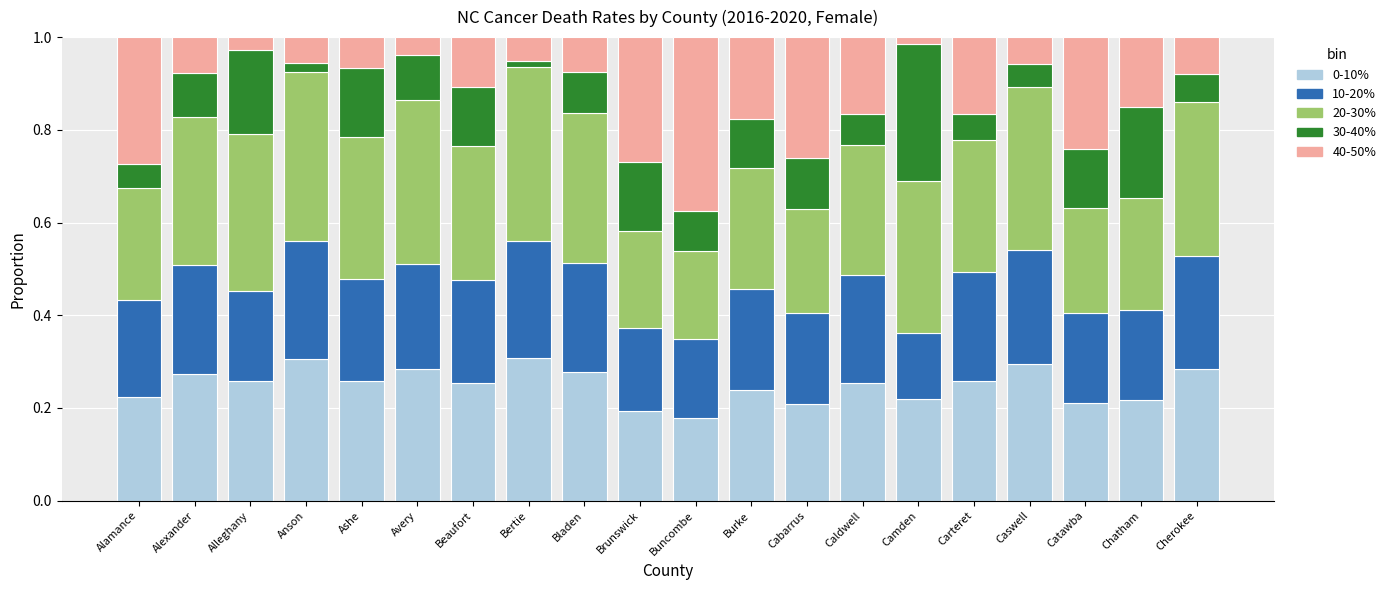

The value of 0-10% at Alleghany is 0.3. True or false?

True